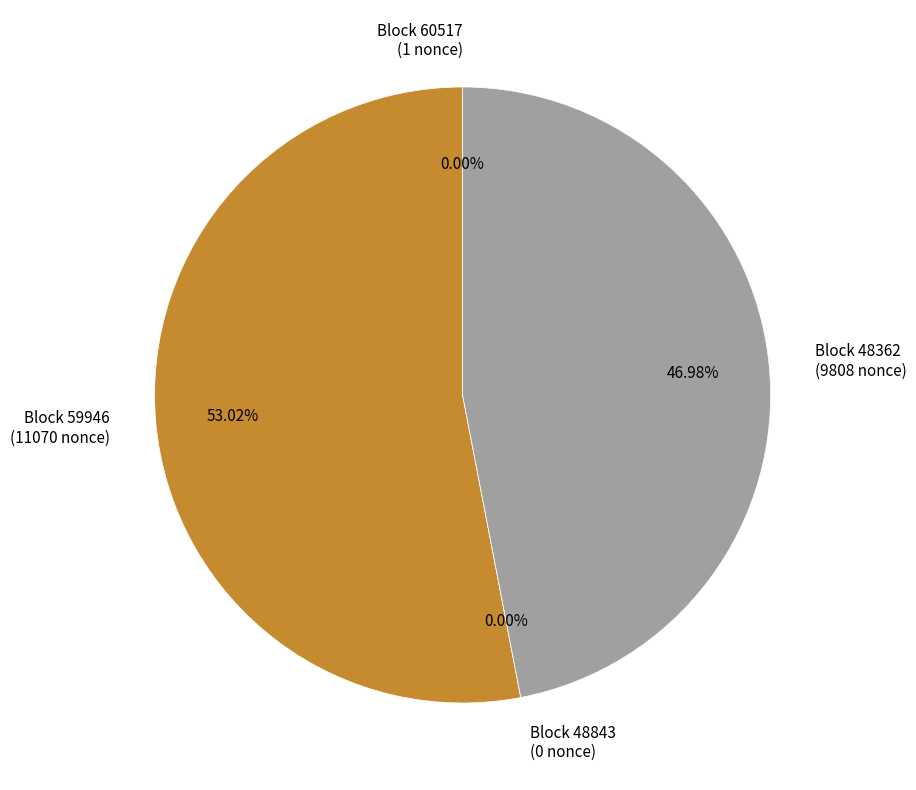

Is there a majority slice in this chart?

Yes